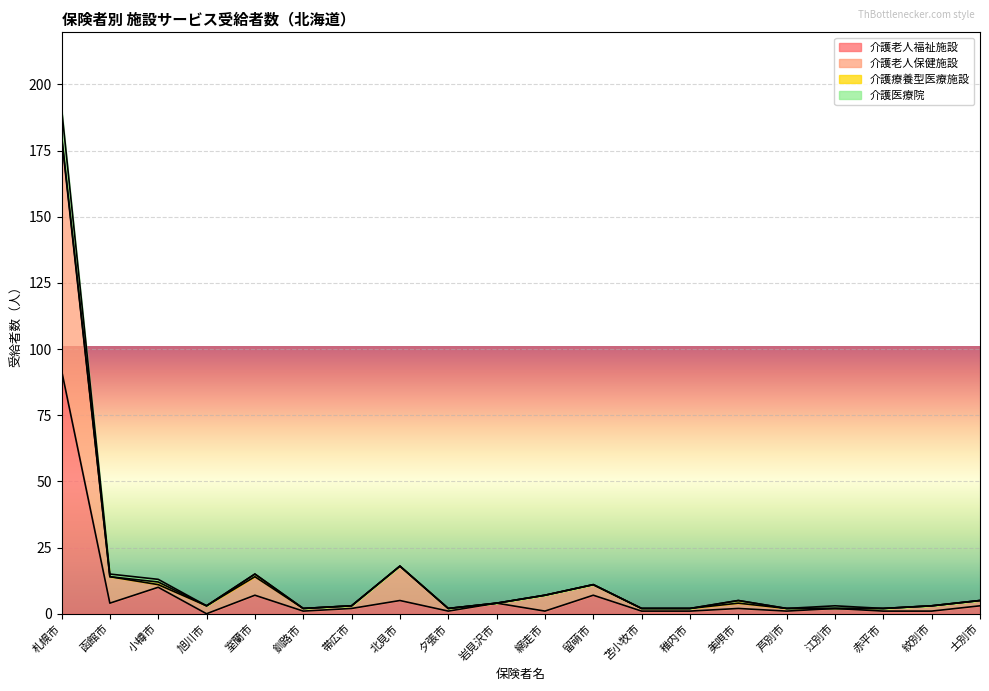

Is it true that 介護老人福祉施設 equals 0 at 旭川市?

True